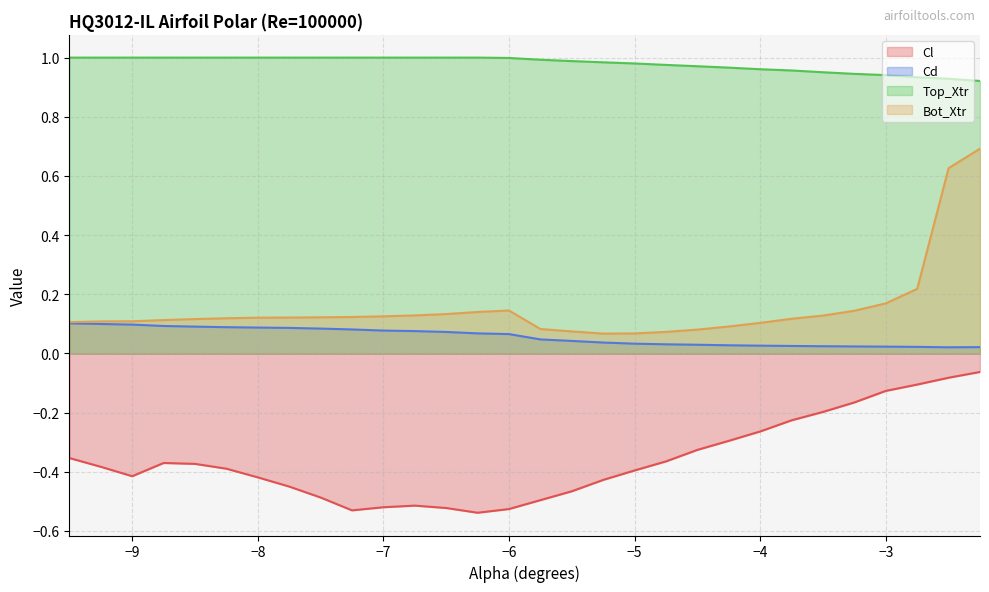

Which series has the largest total across all categories?

Top_Xtr